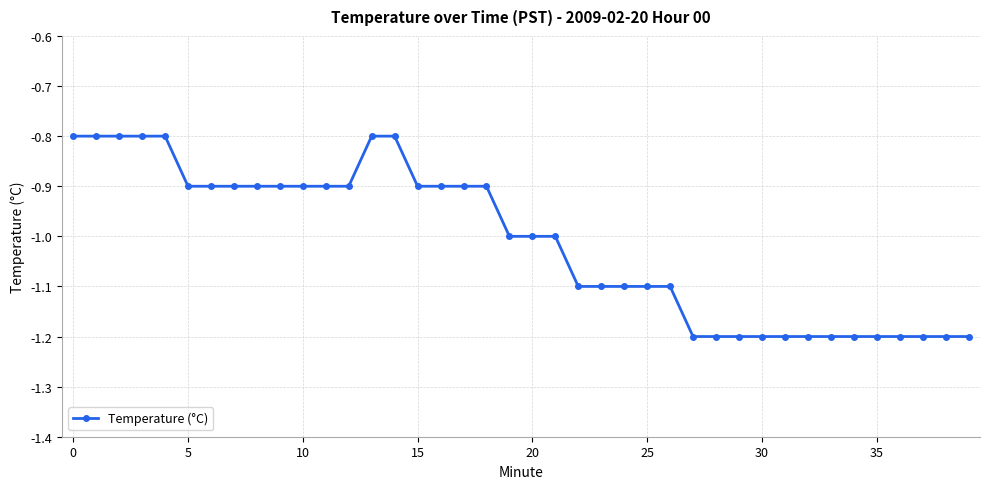

What is the difference between the second highest and second lowest values?

0.4